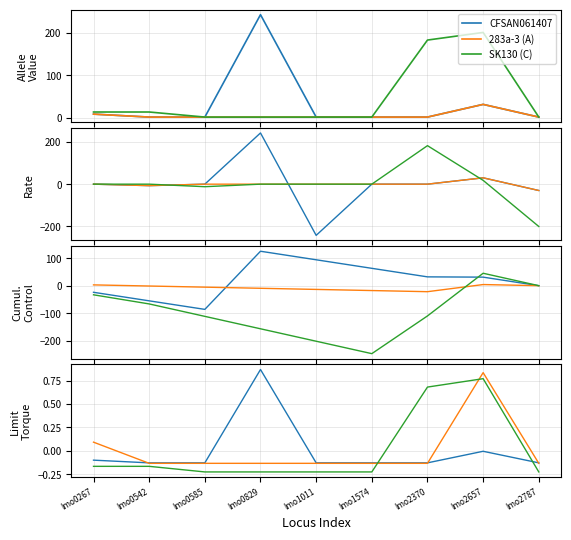

Does the chart display data point markers on the line(s)?

No